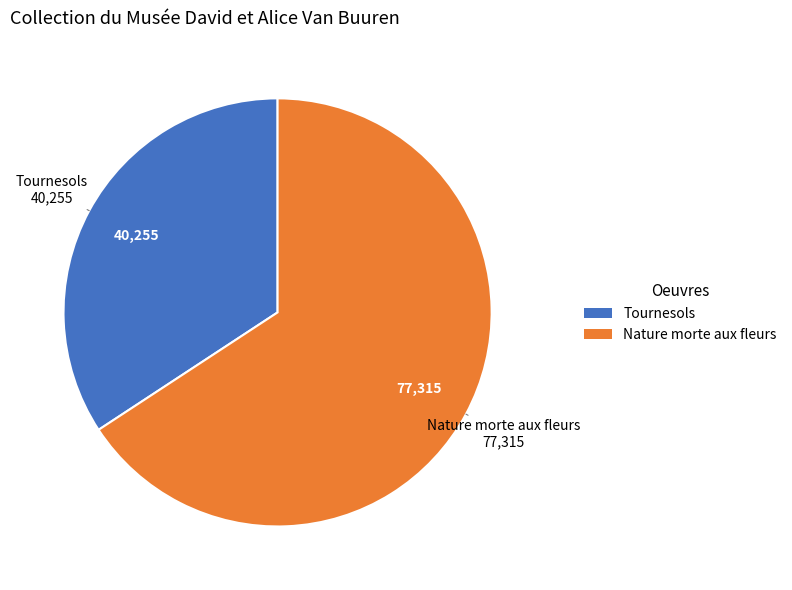

What is the smallest slice in the pie chart?

Tournesols